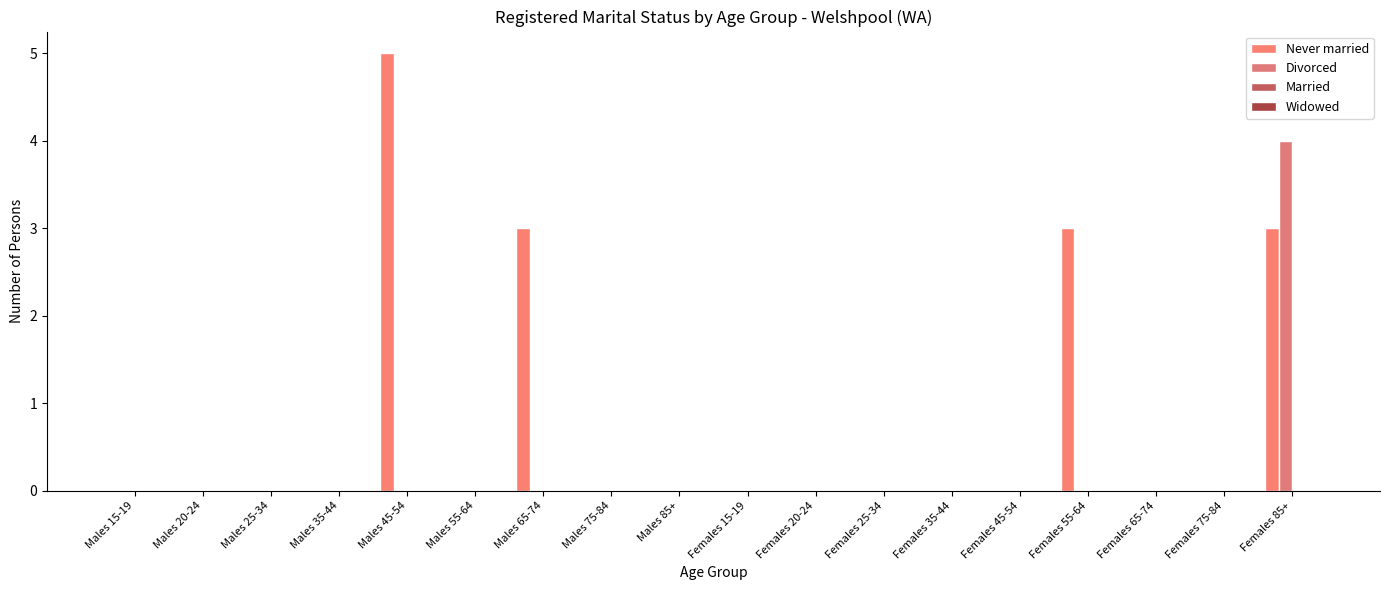

Reading right to left, extract all data points from this chart.

Never married: Females 85+=3	Females 75-84=0	Females 65-74=0	Females 55-64=3	Females 45-54=0	Females 35-44=0	Females 25-34=0	Females 20-24=0	Females 15-19=0	Males 85+=0	Males 75-84=0	Males 65-74=3	Males 55-64=0	Males 45-54=5	Males 35-44=0	Males 25-34=0	Males 20-24=0	Males 15-19=0
Divorced: Females 85+=4	Females 75-84=0	Females 65-74=0	Females 55-64=0	Females 45-54=0	Females 35-44=0	Females 25-34=0	Females 20-24=0	Females 15-19=0	Males 85+=0	Males 75-84=0	Males 65-74=0	Males 55-64=0	Males 45-54=0	Males 35-44=0	Males 25-34=0	Males 20-24=0	Males 15-19=0
Married: Females 85+=0	Females 75-84=0	Females 65-74=0	Females 55-64=0	Females 45-54=0	Females 35-44=0	Females 25-34=0	Females 20-24=0	Females 15-19=0	Males 85+=0	Males 75-84=0	Males 65-74=0	Males 55-64=0	Males 45-54=0	Males 35-44=0	Males 25-34=0	Males 20-24=0	Males 15-19=0
Widowed: Females 85+=0	Females 75-84=0	Females 65-74=0	Females 55-64=0	Females 45-54=0	Females 35-44=0	Females 25-34=0	Females 20-24=0	Females 15-19=0	Males 85+=0	Males 75-84=0	Males 65-74=0	Males 55-64=0	Males 45-54=0	Males 35-44=0	Males 25-34=0	Males 20-24=0	Males 15-19=0